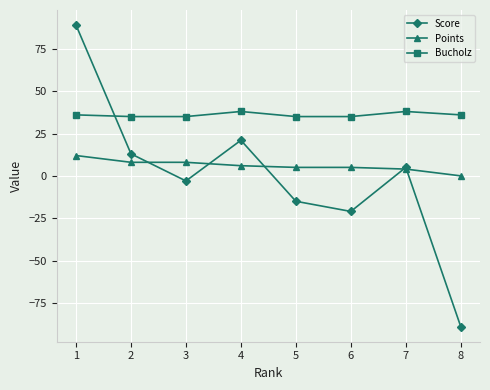

Rank the series at 5 from highest to lowest value.

Bucholz, Points, Score